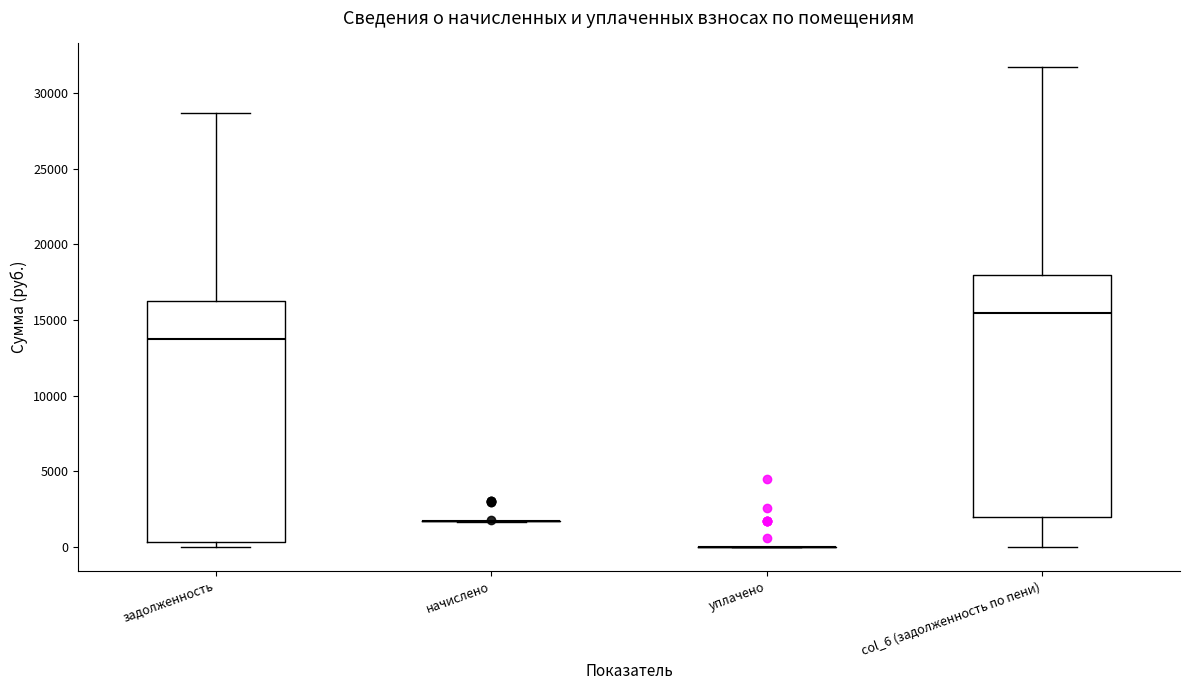

Reading left to right, transcribe this box plot: for each box, give where its median line is, the range the box spans, and where its two whiskers end, as read against the y-axis. The values are not printed on the chart, so give them approximately, as read against the axis.

задолженность: median 13500, box 500 to 16000, whiskers 0 to 28500
начислено: box collapsed to a line at 1500, whiskers 1500 to 1500
уплачено: box collapsed to a line at 0, whiskers 0 to 0
col_6 (задолженность по пени): median 15500, box 2000 to 18000, whiskers 0 to 31500